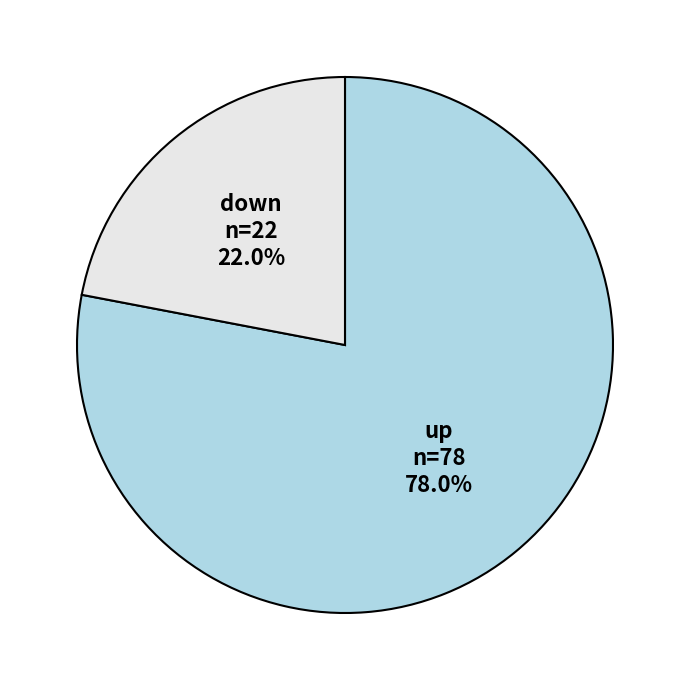

To the nearest percent, what is the difference between the largest and smallest slice percentages?

56%